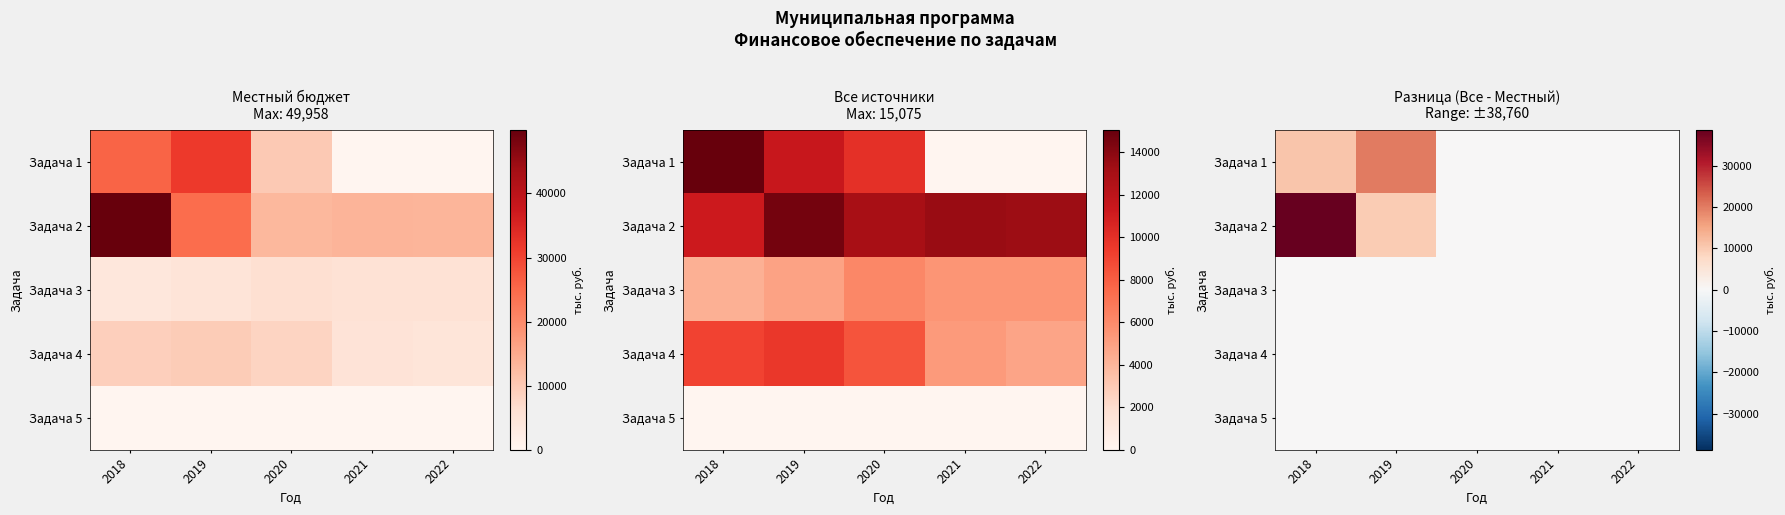

What is the spread (max minus min) of values at 2019?

20000.0